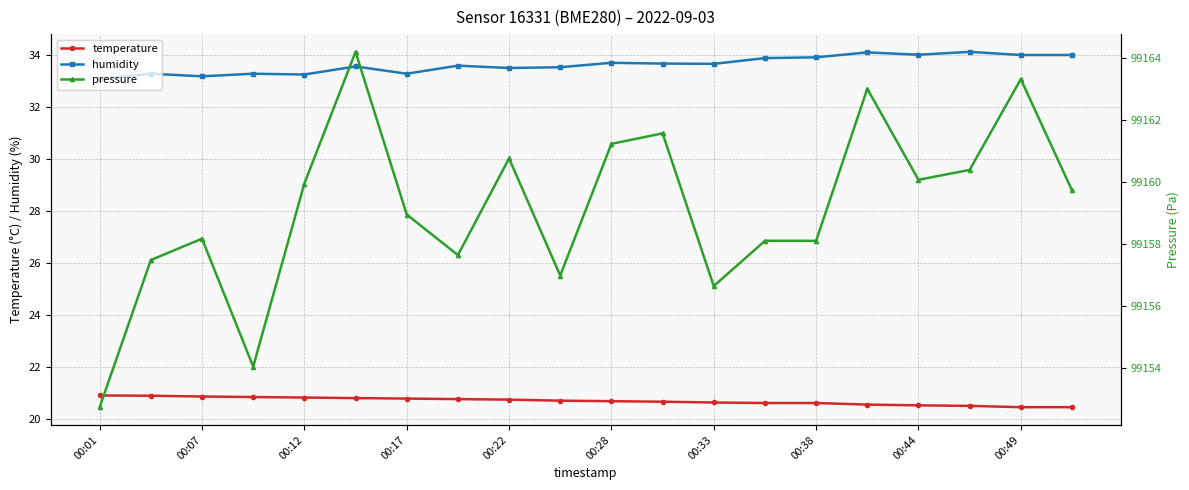

True or false: humidity and temperature cross at least once.

False